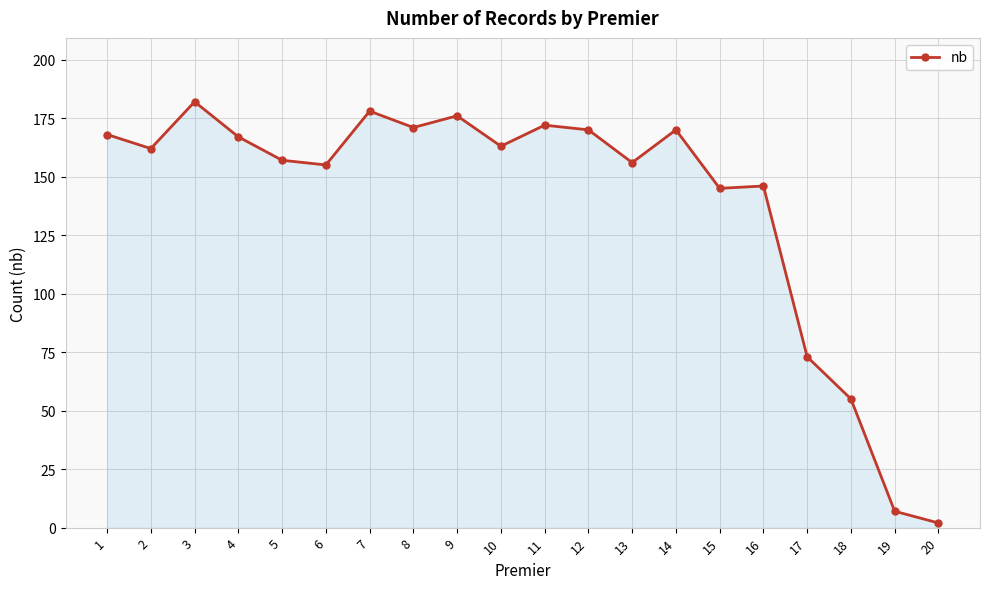

True or false: there are more than 1 points higher than both neighbors.

True